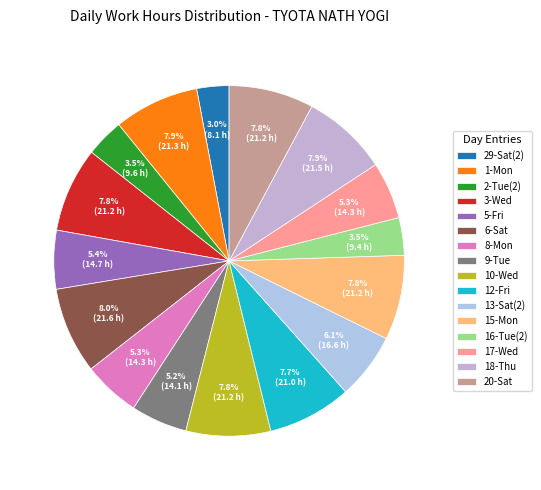

Which has a higher value, 5-Fri or 29-Sat(2)?

5-Fri